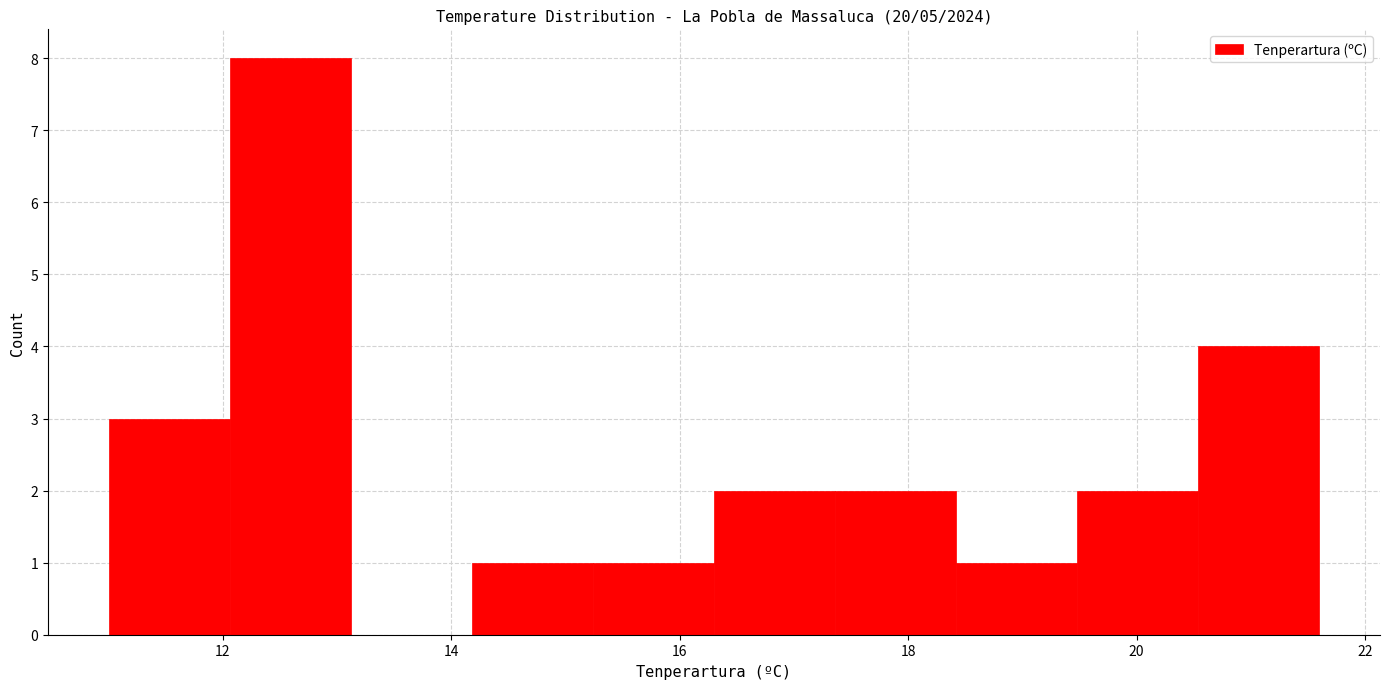

Which range on the x-axis has the tallest bar?

12.06 to 13.12